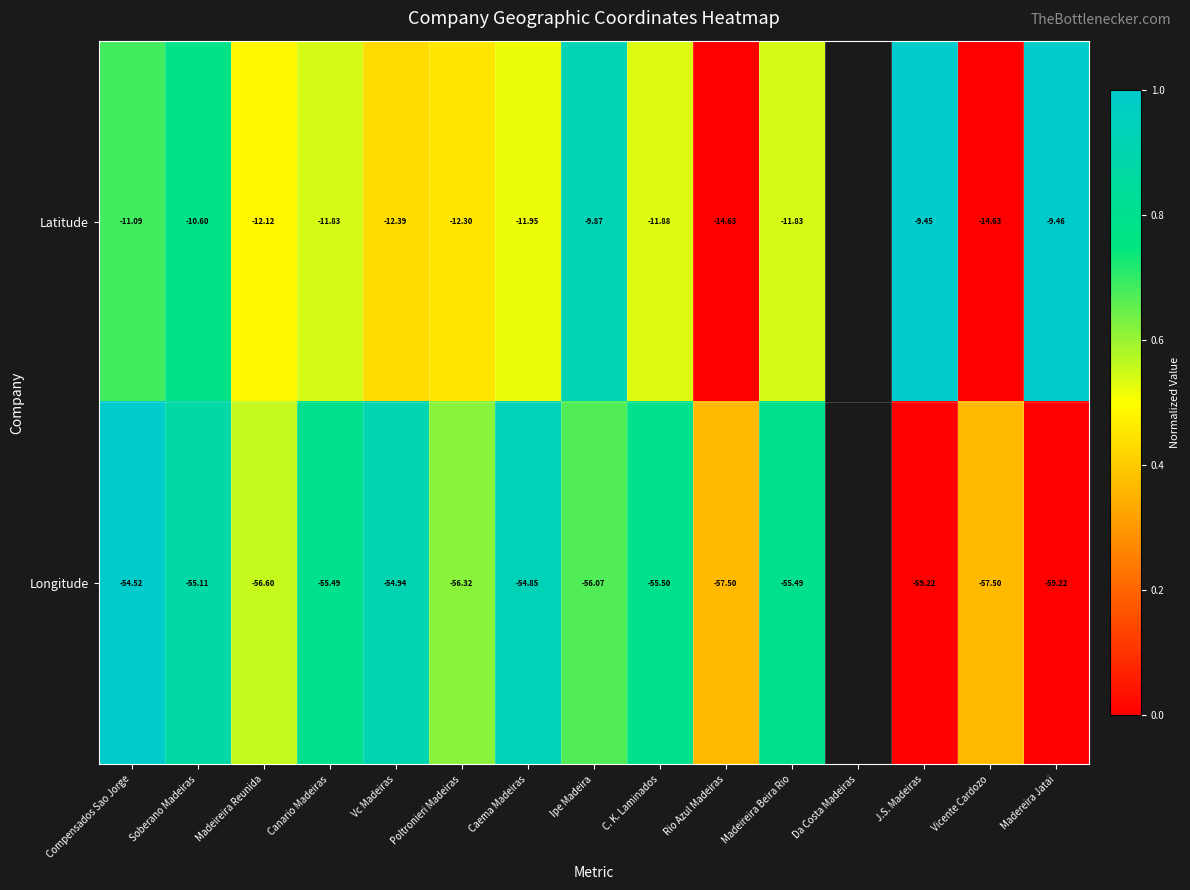

At how many categories does at least one series exceed 0?

14